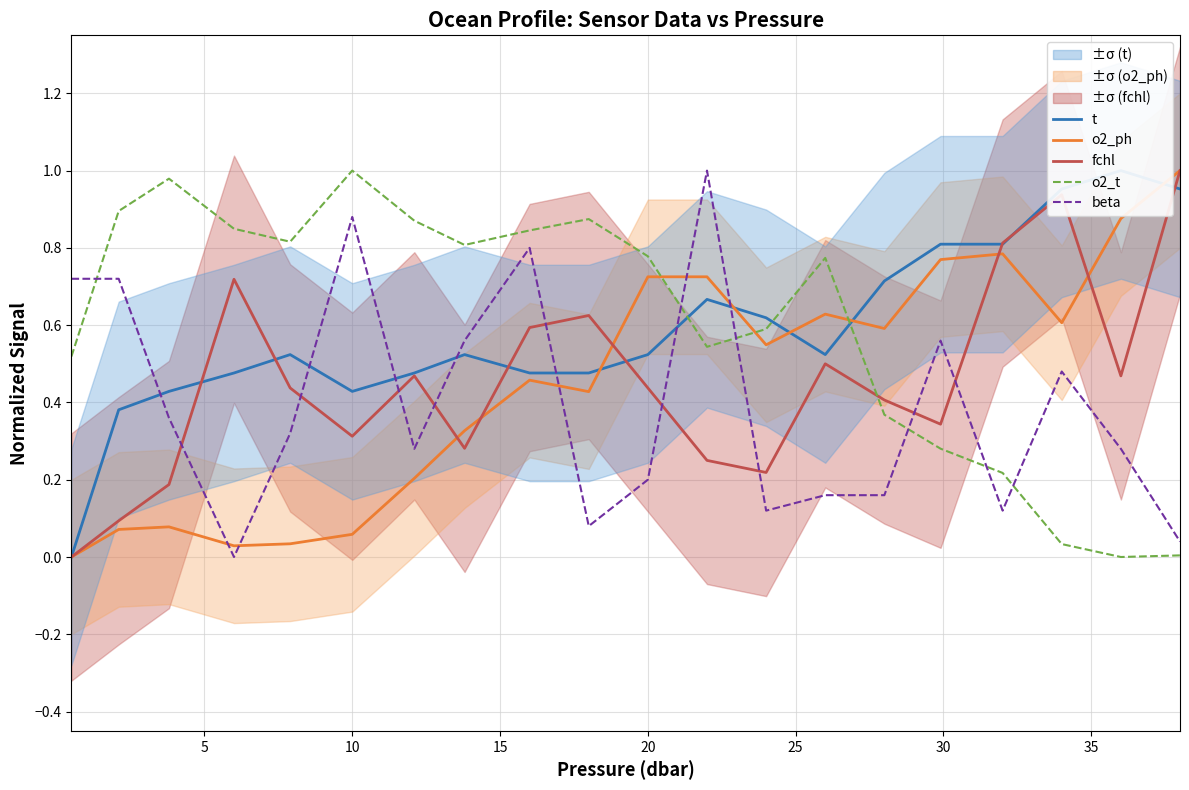

What is the sum of all fchl values?

9.1